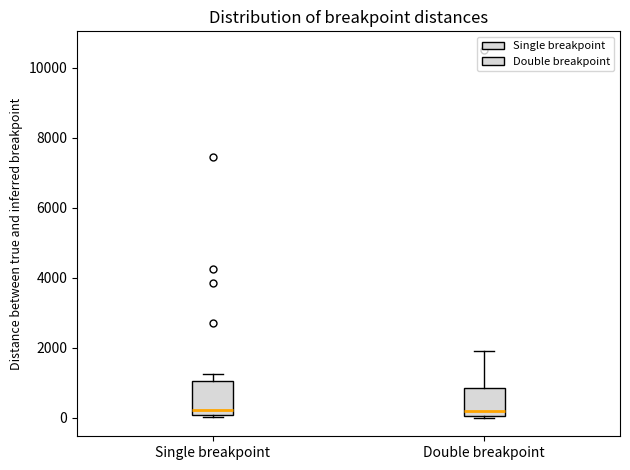

Reading left to right, transcribe this box plot: for each box, give where its median line is, the range the box spans, and where its two whiskers end, as read against the y-axis. The values are not printed on the chart, so give them approximately, as read against the axis.

Single breakpoint: median 200, box 0 to 1000, whiskers 0 to 1200
Double breakpoint: median 200, box 0 to 800, whiskers 0 to 2000